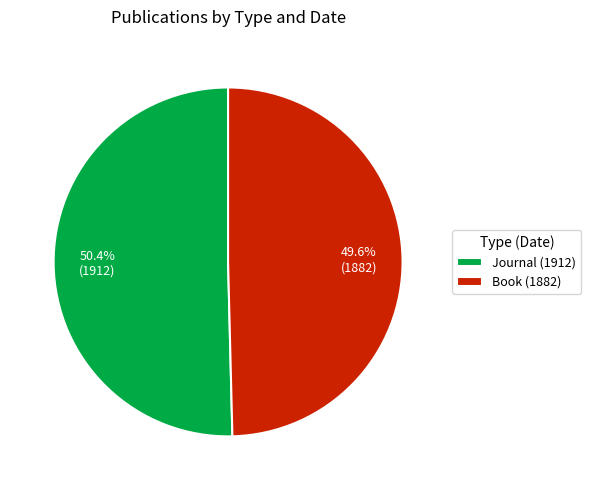

To the nearest percent, what is the difference between the Book (1882) and Journal (1912) slice percentages?

1%